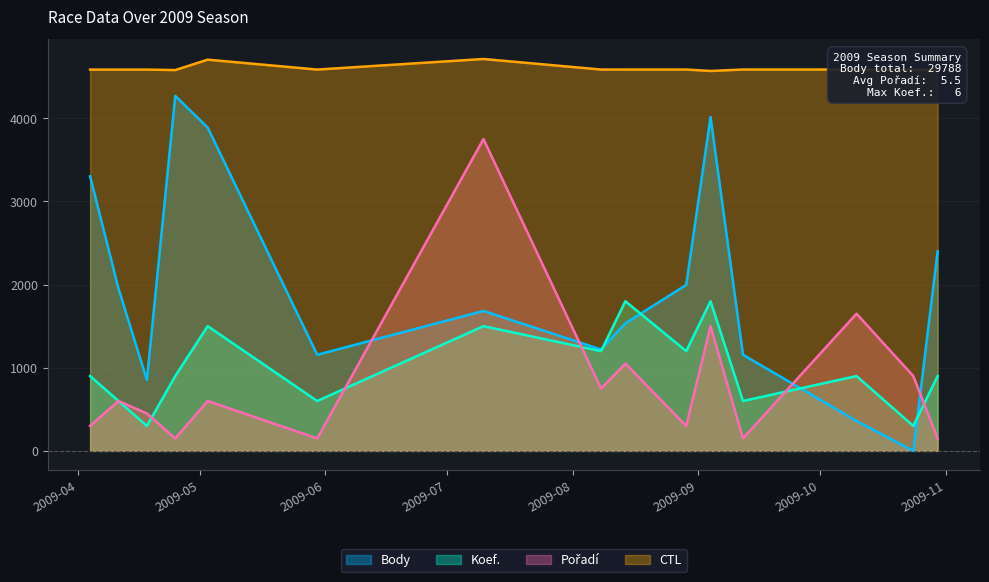

True or false: Body has a value of 1156.0 at 2009-09-12.

True